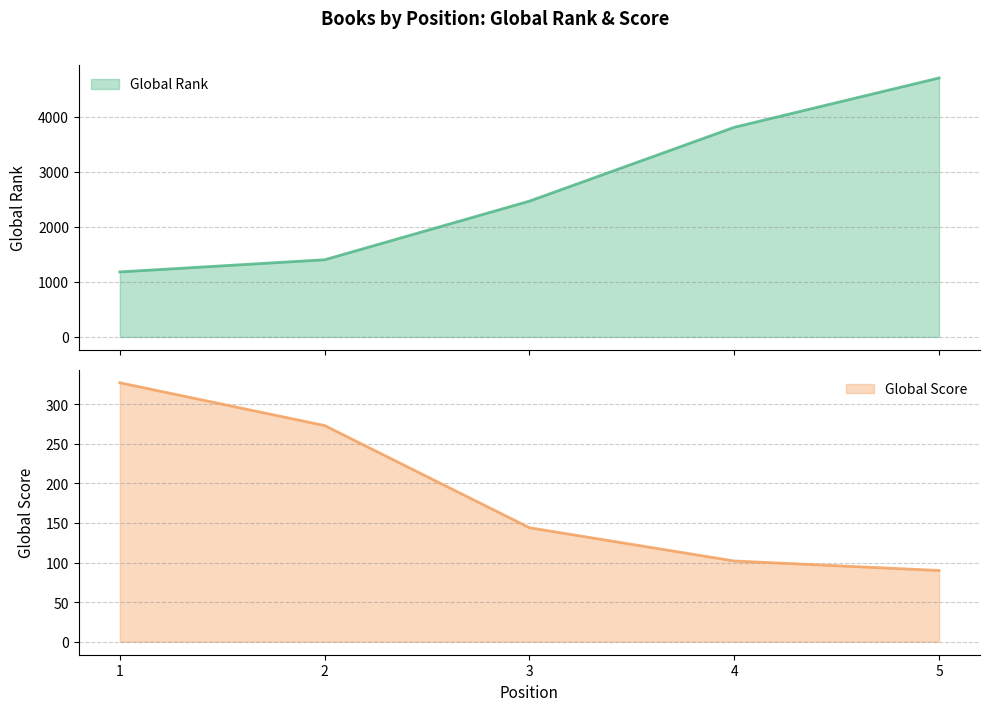

At which category is the sum across all series the highest?

5